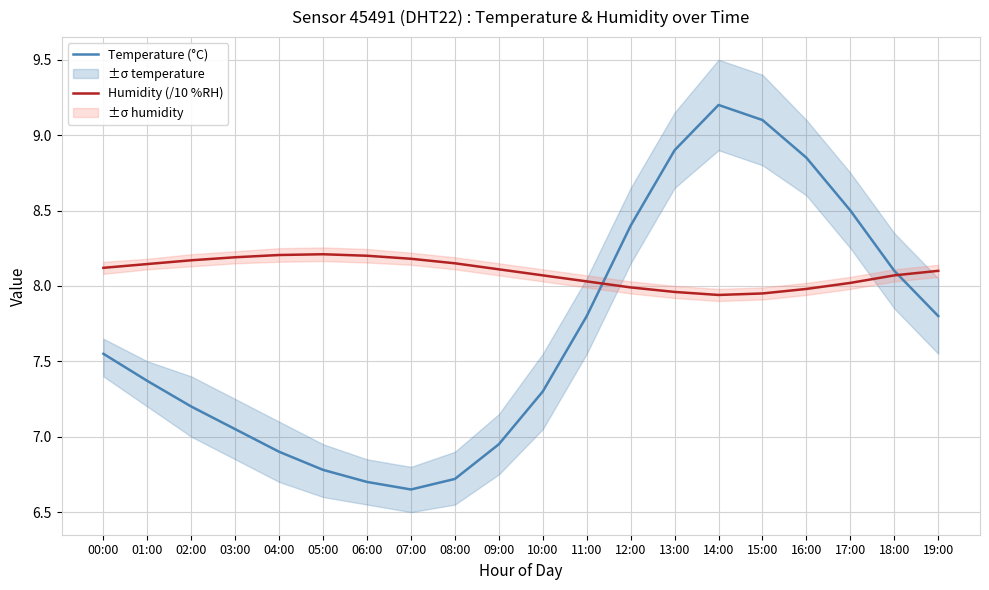

True or false: Temperature (°C) and Humidity (/10 %RH) cross at least once.

True